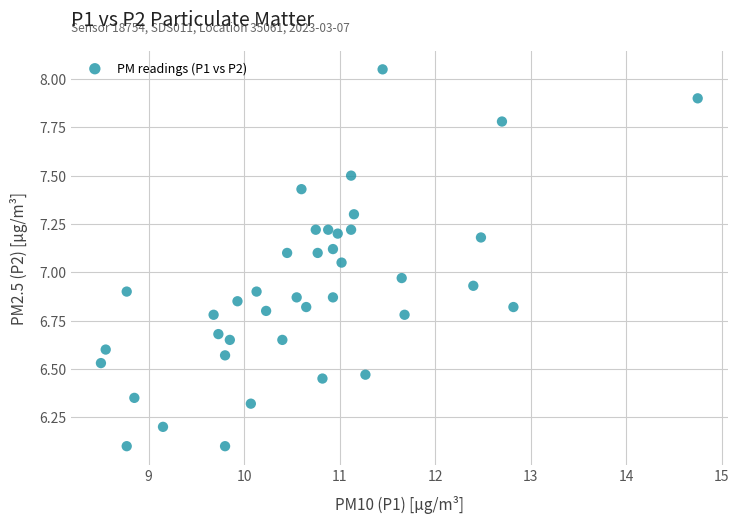

What is the range of X values (max minus min)?

6.2